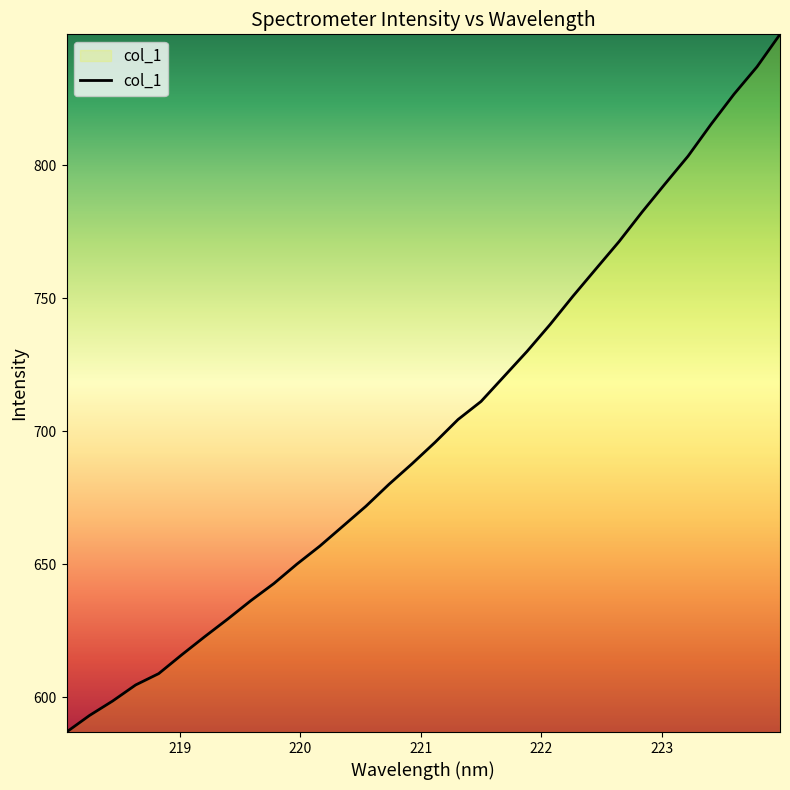

What is the difference between the maximum and minimum values?

262.5